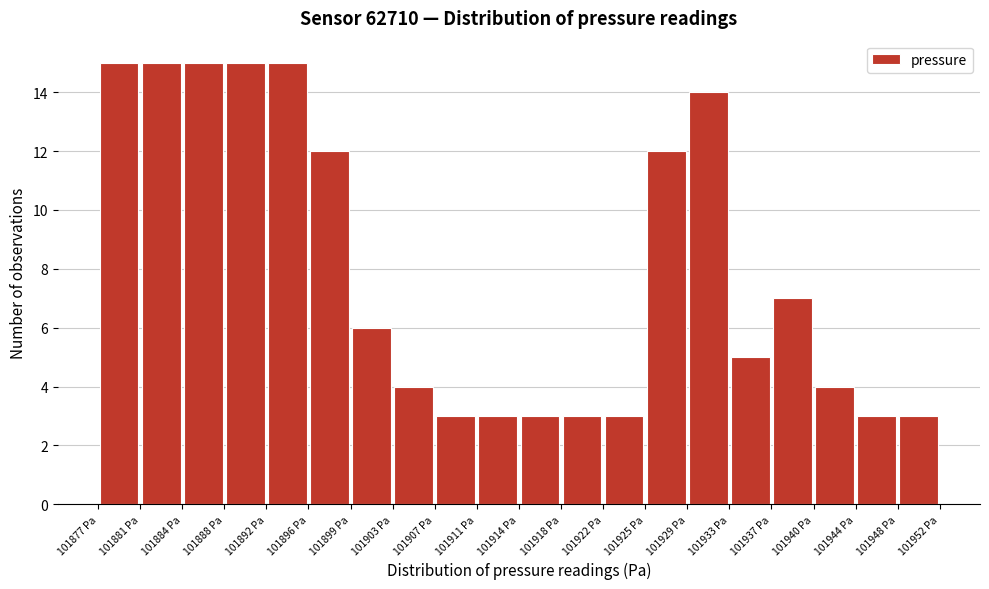

Reading left to right, transcribe this chart: for each bar, give the range it covers on the x-axis and its height. Neither the bar edges nor the heights are printed on the chart, so give them approximately, as read against the axes.

101877.0 to 101880.5: 15
101880.5 to 101884.5: 15
101884.5 to 101888.0: 15
101888.0 to 101892.0: 15
101892.0 to 101895.5: 15
101895.5 to 101899.5: 12
101899.5 to 101903.0: 6
101903.0 to 101907.0: 4
101907.0 to 101910.5: 3
101910.5 to 101914.5: 3
101914.5 to 101918.0: 3
101918.0 to 101921.5: 3
101921.5 to 101925.5: 3
101925.5 to 101929.0: 12
101929.0 to 101933.0: 14
101933.0 to 101936.5: 5
101936.5 to 101940.5: 7
101940.5 to 101944.0: 4
101944.0 to 101948.0: 3
101948.0 to 101951.5: 3